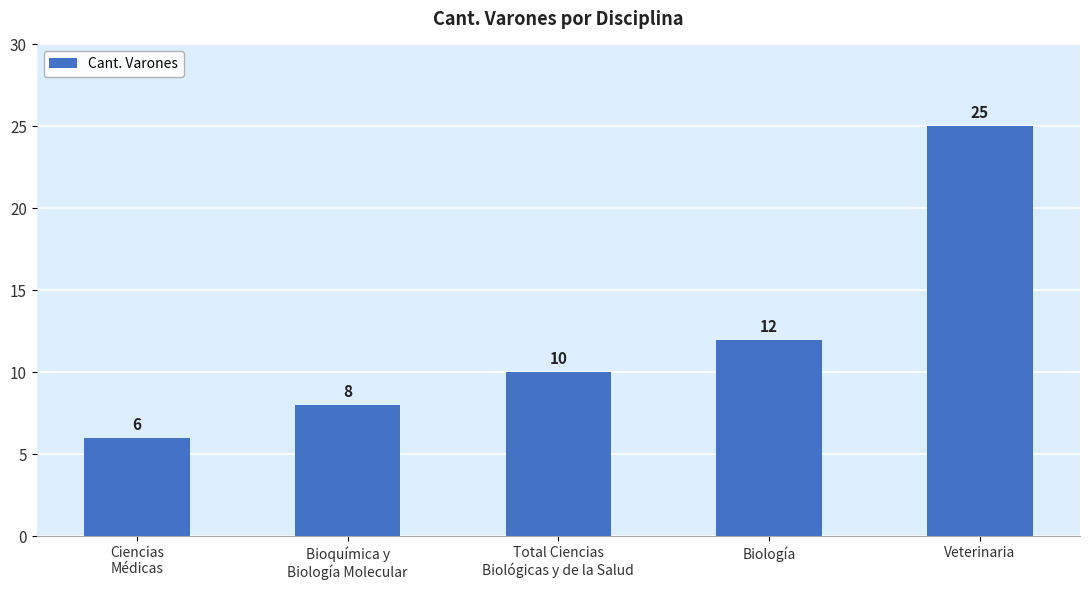

At which category does the chart reach its peak across all series?

Veterinaria